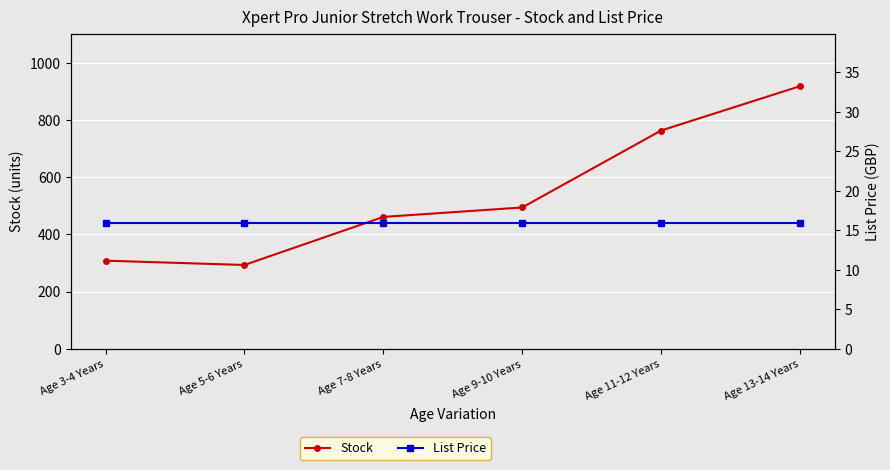

True or false: Stock has more than 1 points higher than both neighbors.

False